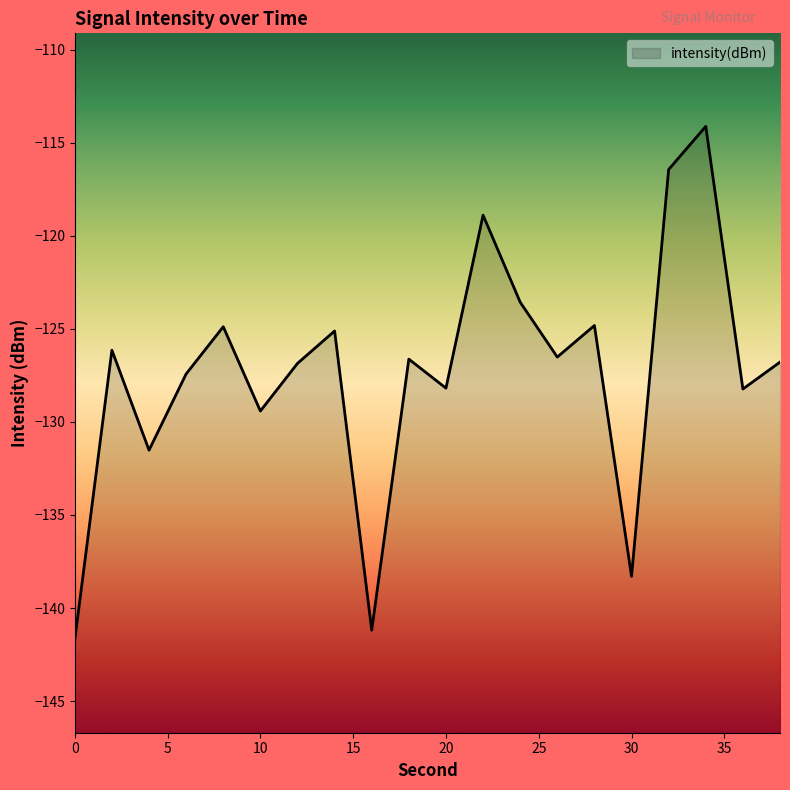

What is the maximum value shown in the chart?

-114.1